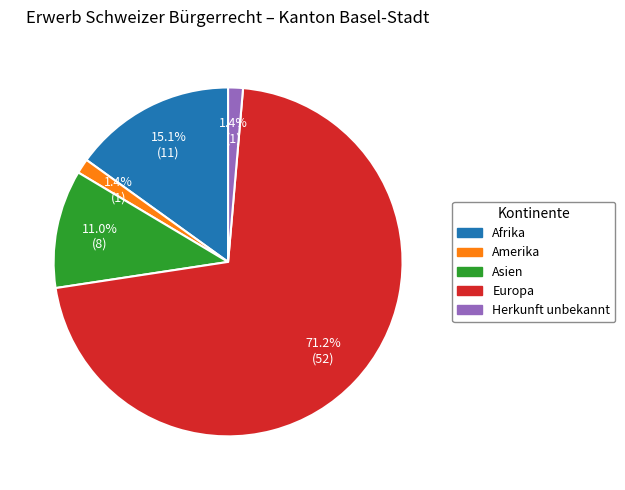

Do Afrika and Europa together represent more than half of the pie?

Yes